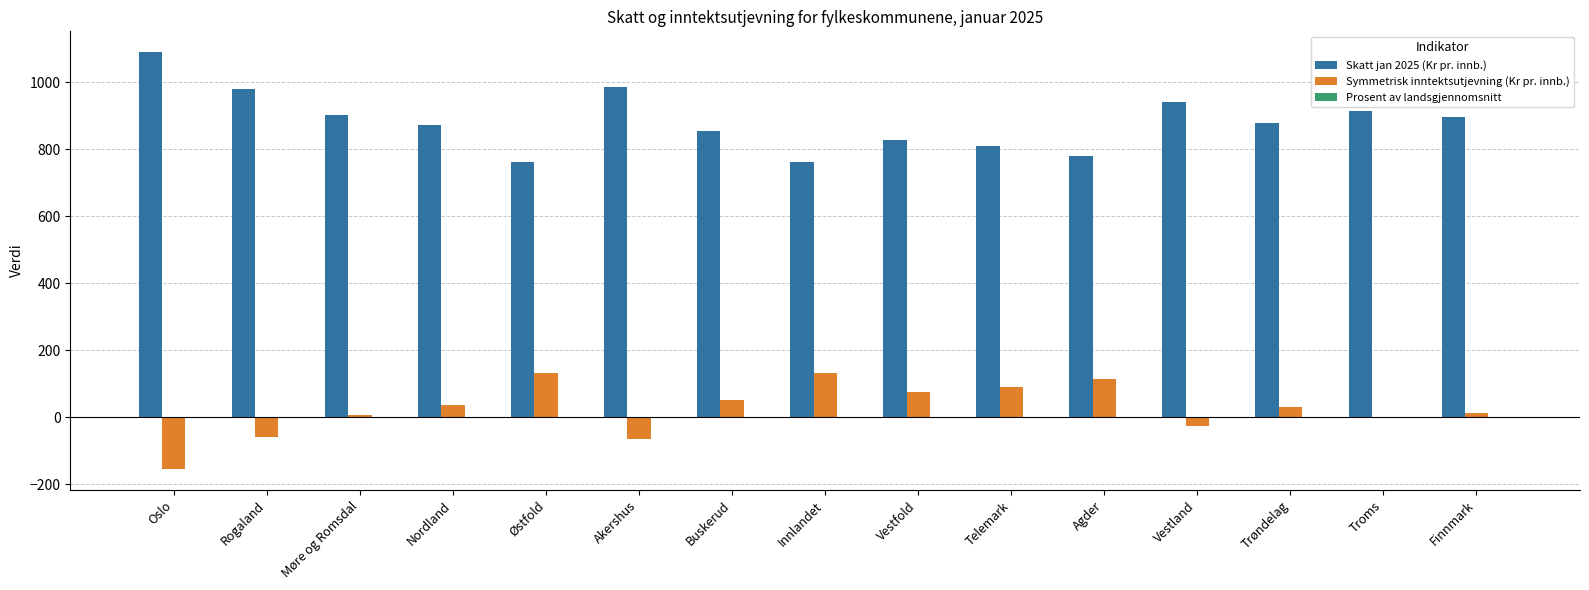

True or false: Skatt jan 2025 (Kr pr. innb.) has a value of 877.5 at Trøndelag.

True